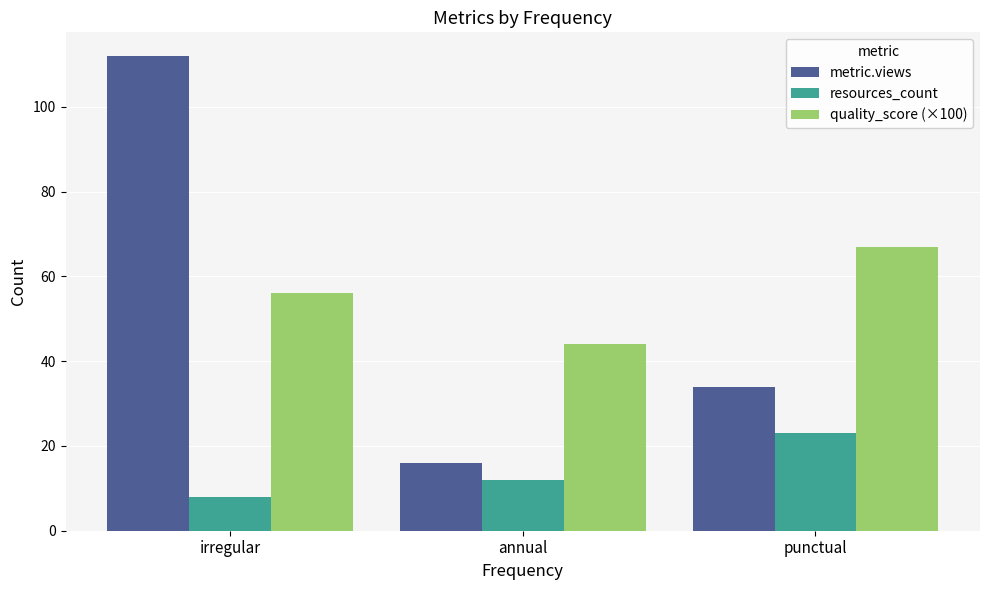

The value of metric.views at punctual is 8.8. True or false?

False